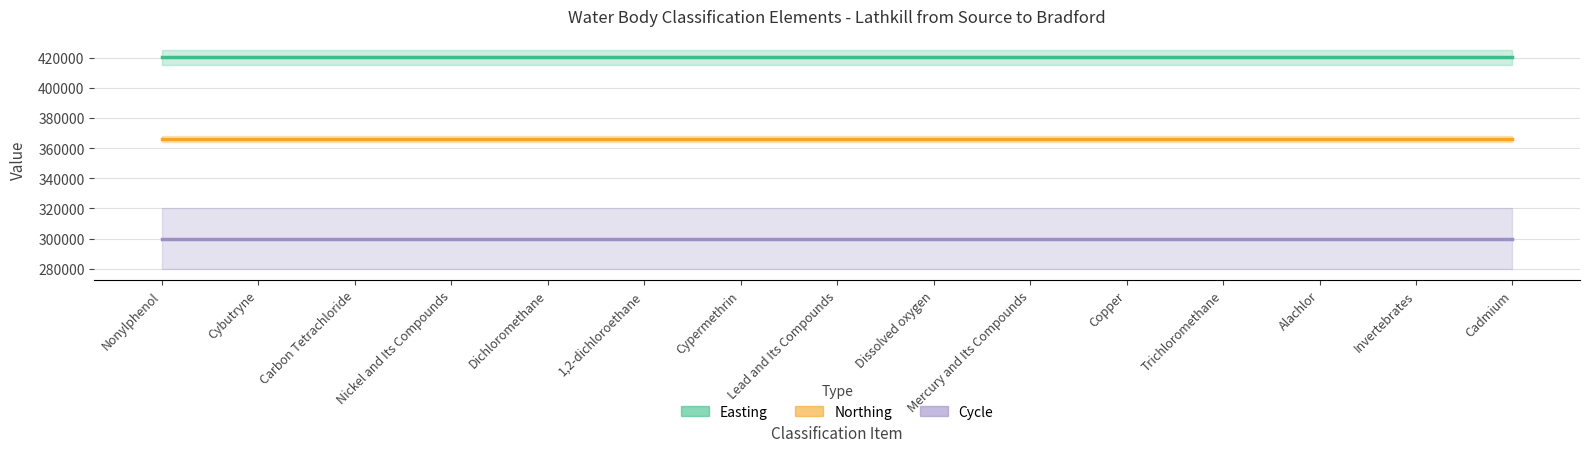

Where is Northing nearest to the value 366130?

Nonylphenol